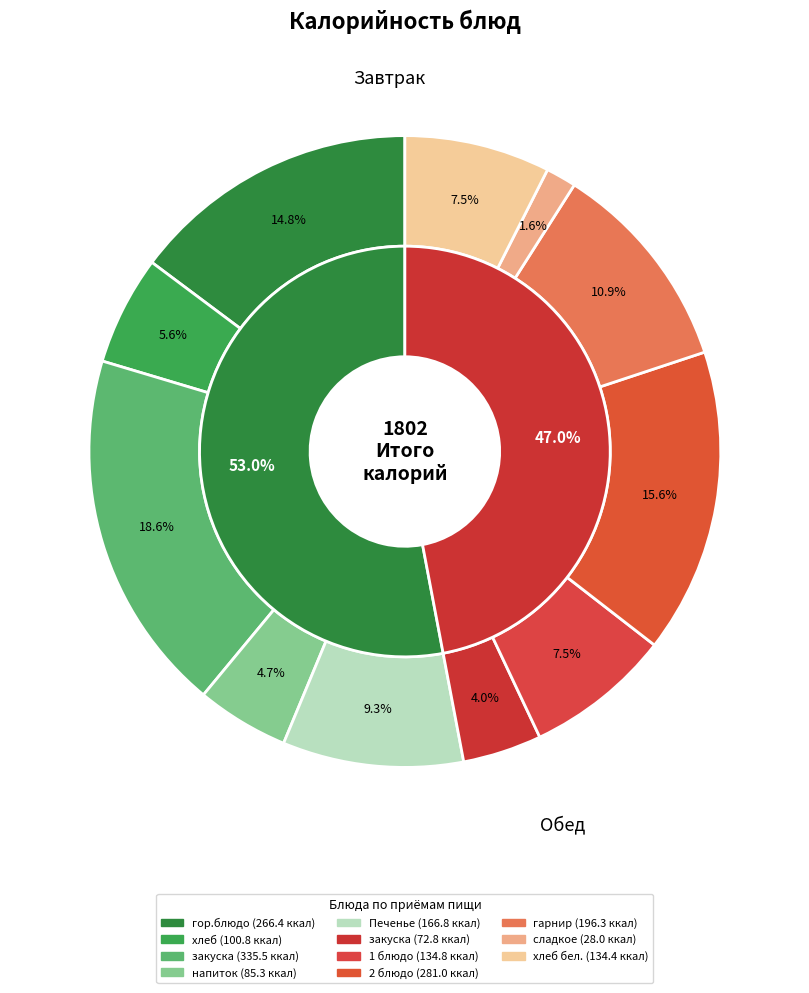

Is there a majority slice in this chart?

No